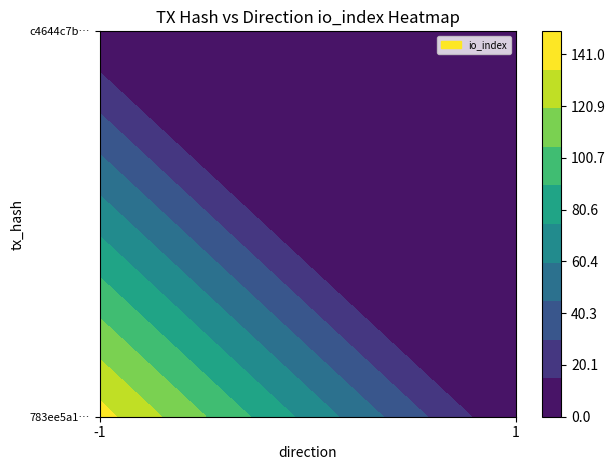

At which category does the chart reach its minimum across all series?

1